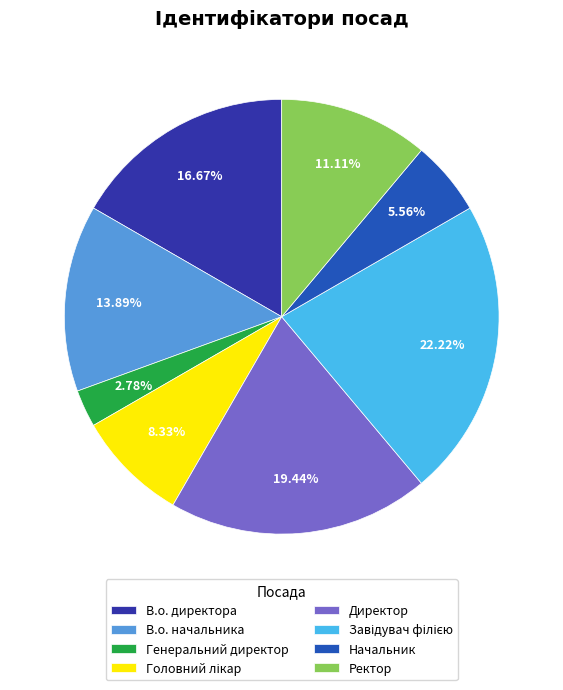

Which has a higher value, В.о. начальника or В.о. директора?

В.о. директора